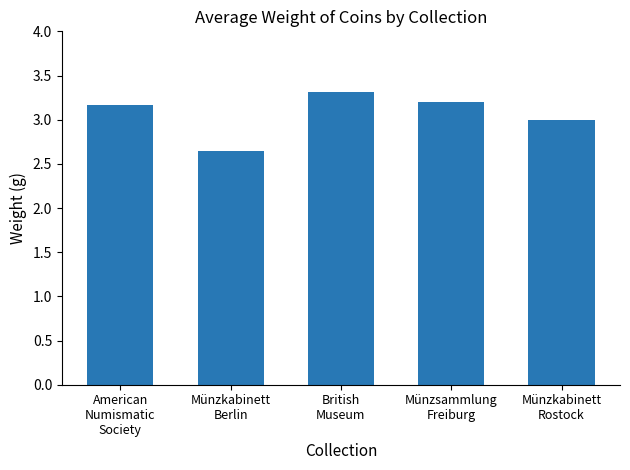

Is it true that the value at Münzsammlung
Freiburg is 4.3?

False